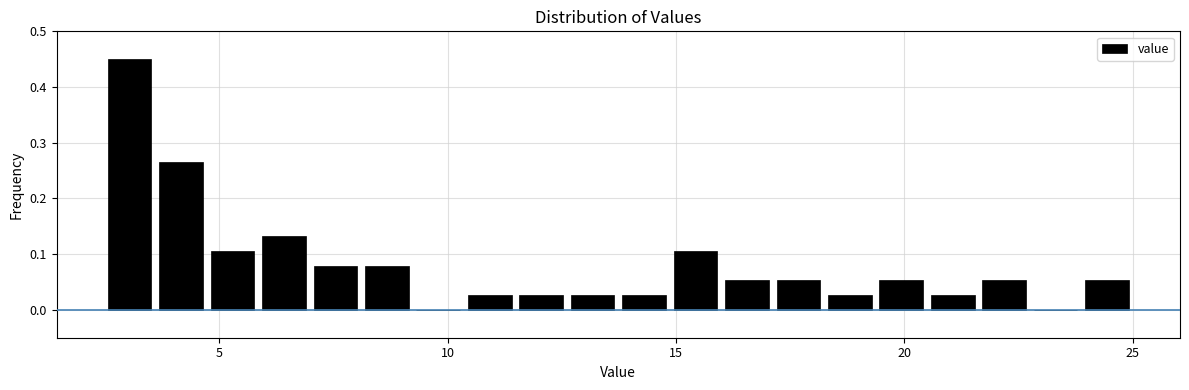

Around what value on the x-axis is the tallest bar? Give the approximate position of its centre, as read against the axis.

3.0